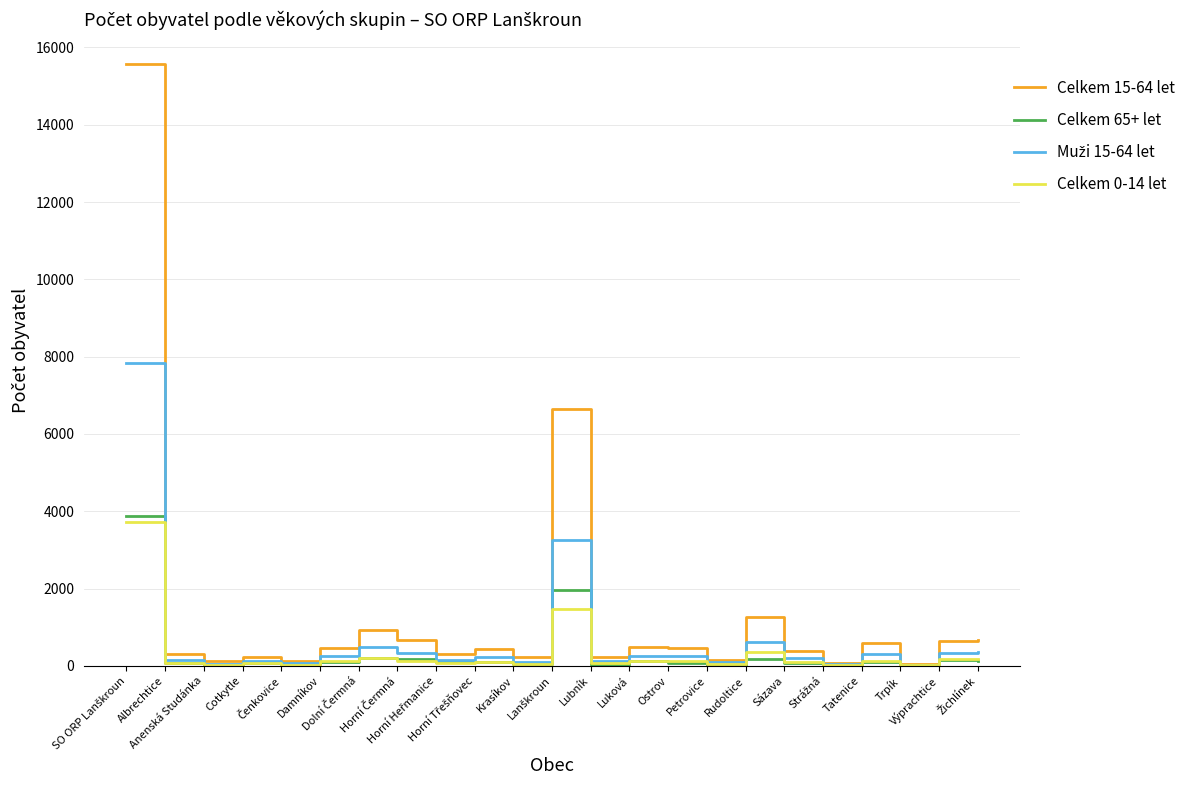

Which series has the largest range (max minus min)?

Celkem 15-64 let